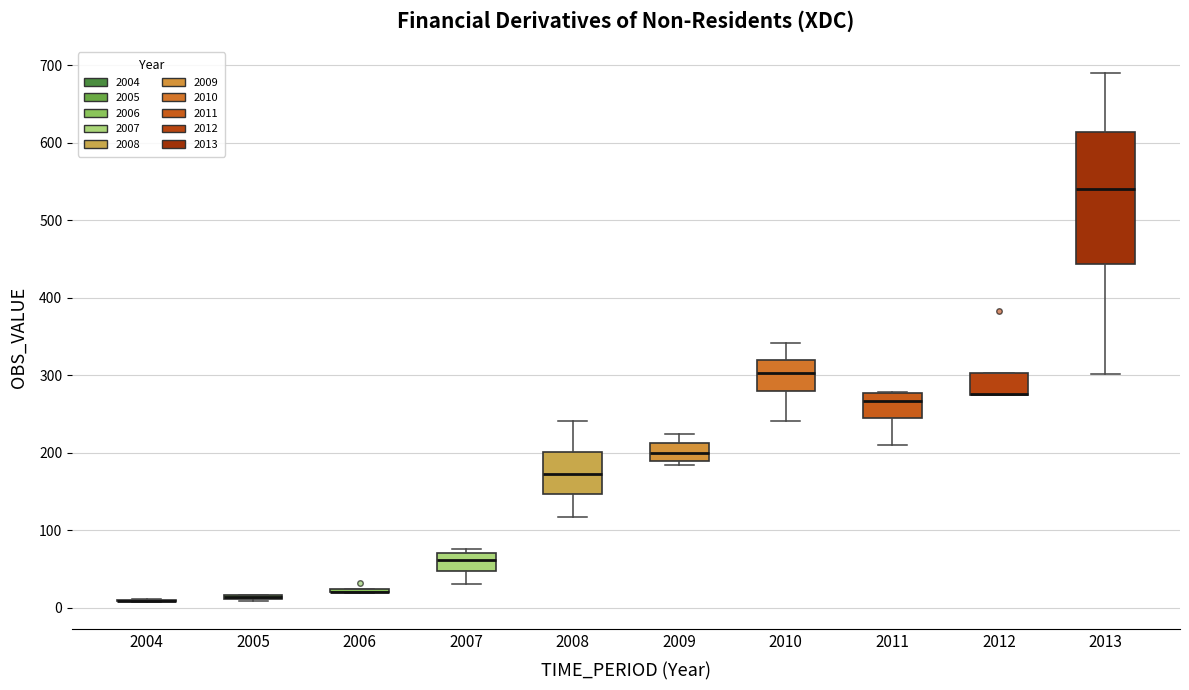

Where is the upper edge of the box at x = 2008 on the y-axis? The values are not printed on the chart, so give them approximately, as read against the axis.

200